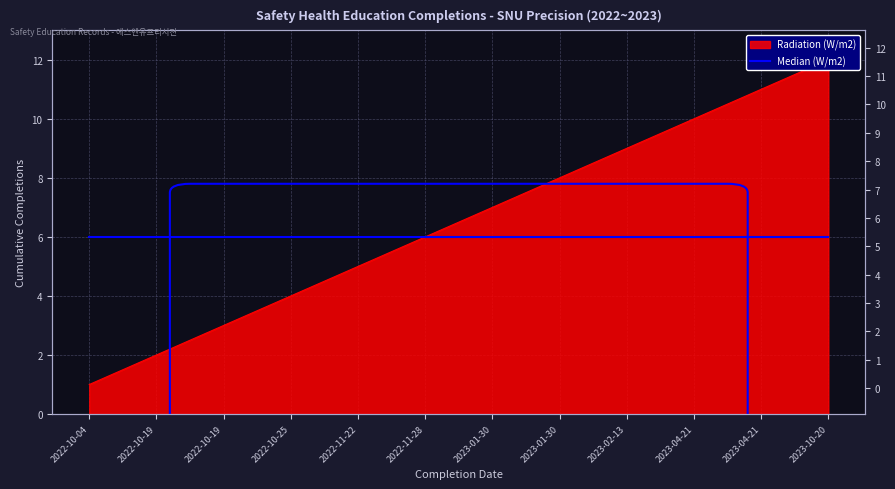

What is the greatest value displayed?

12